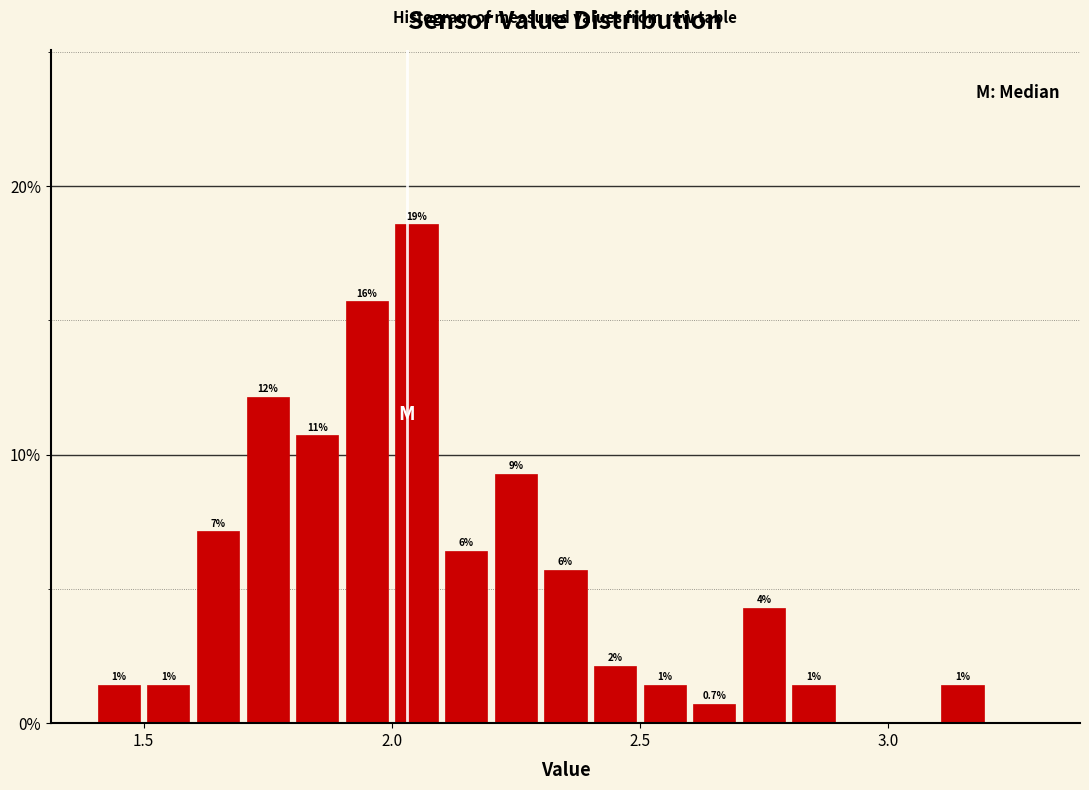

Around what value on the x-axis is the tallest bar? Give the approximate position of its centre, as read against the axis.

2.05